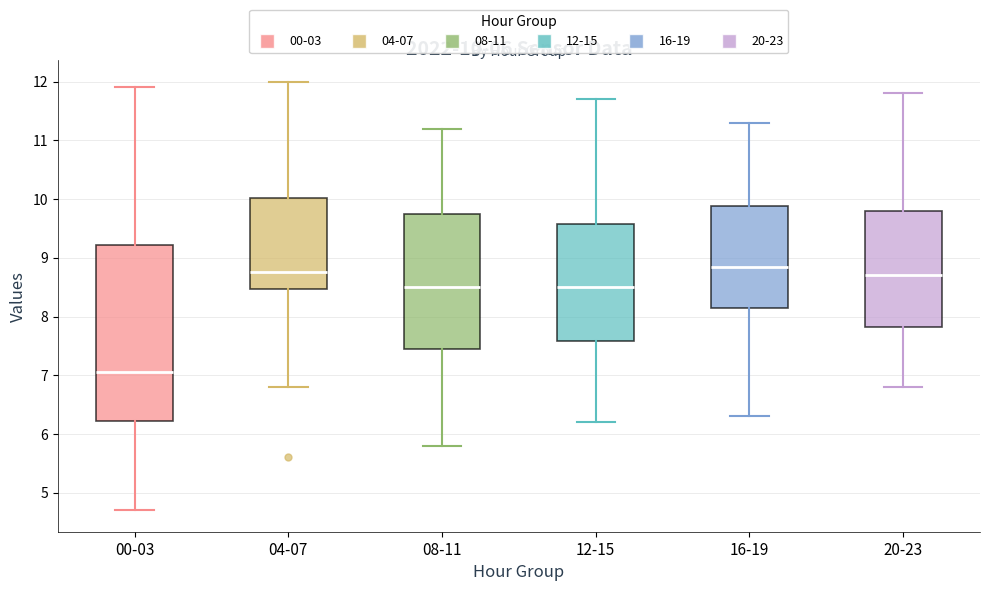

Which box is the tallest, from its lower edge to its upper edge?

00-03